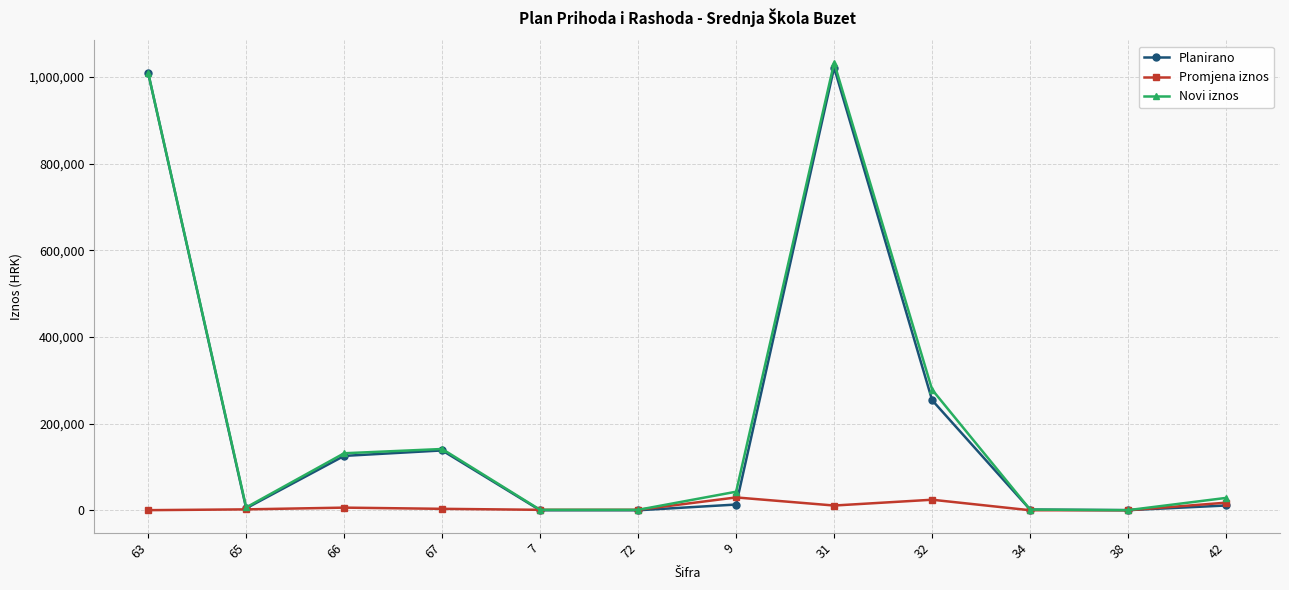

How many lines are shown in the chart?

3